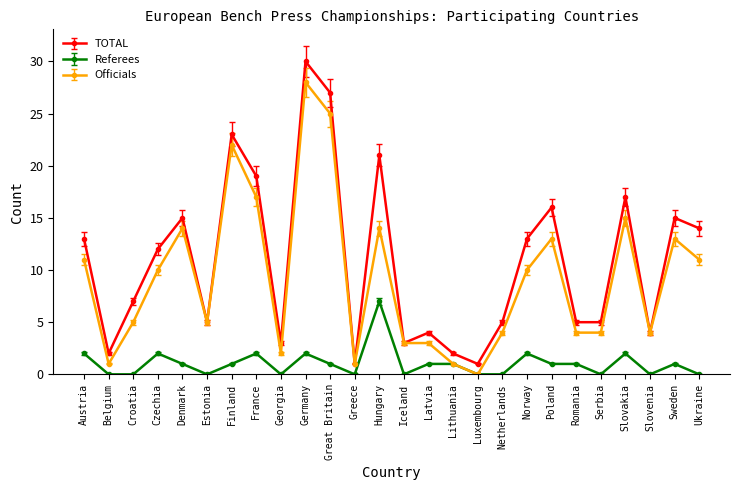

Count the number of categories in the chart.

26